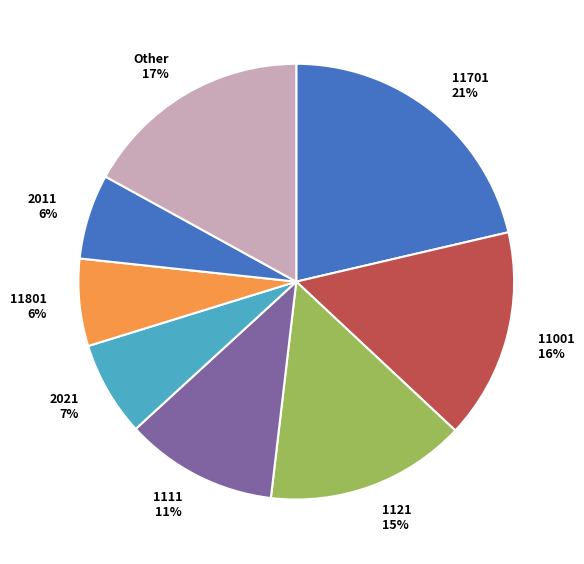

How many segments does this pie chart have?

8